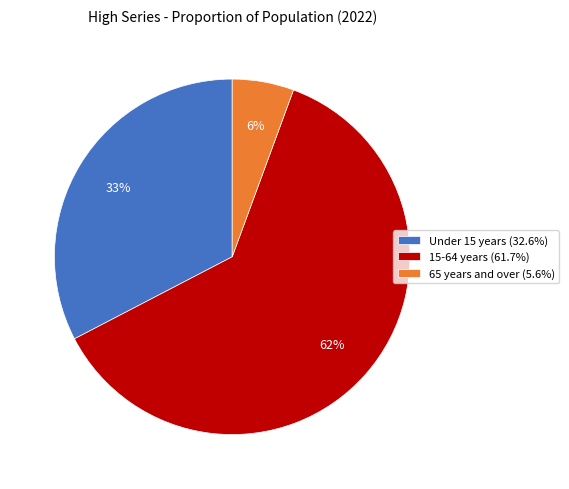

To the nearest percent, what is the average slice percentage?

33%